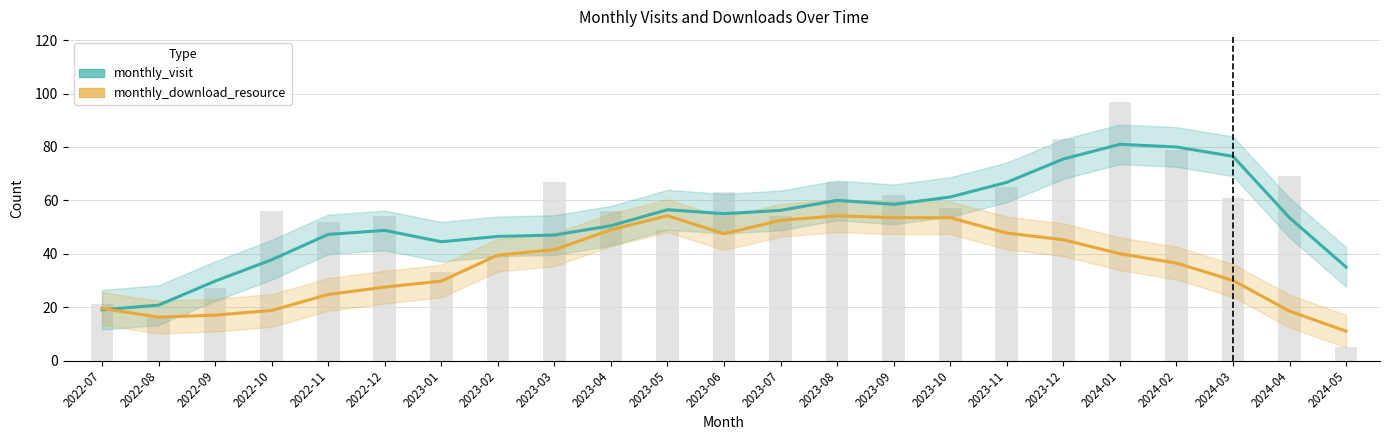

Rank the series by their maximum value, from lowest to highest.

monthly_download_resource, monthly_visit